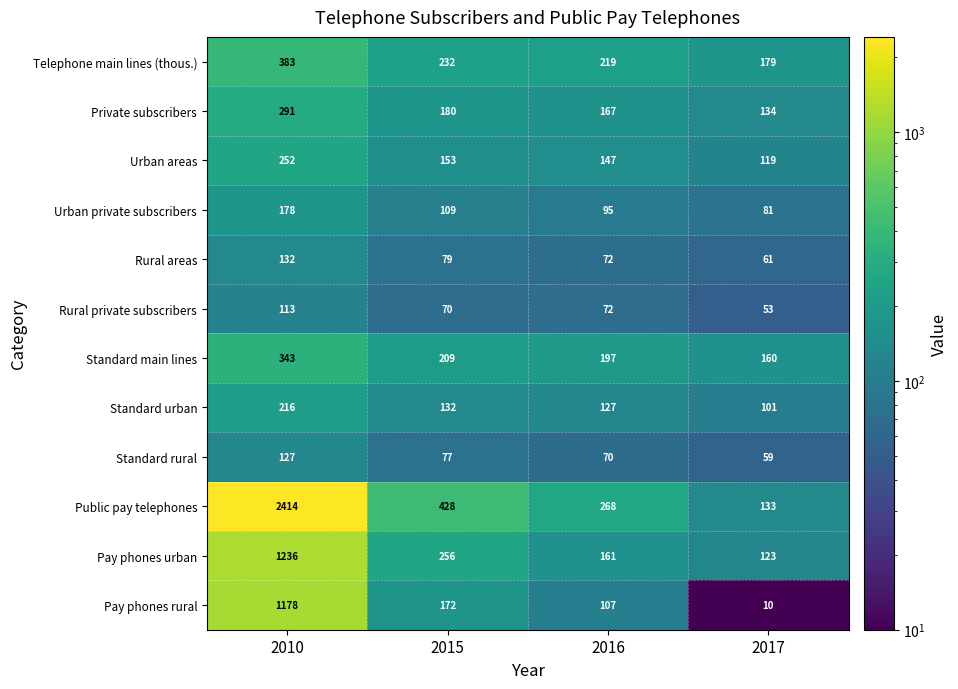

The Pay phones rural series shows 10 at 2017. True or false?

True